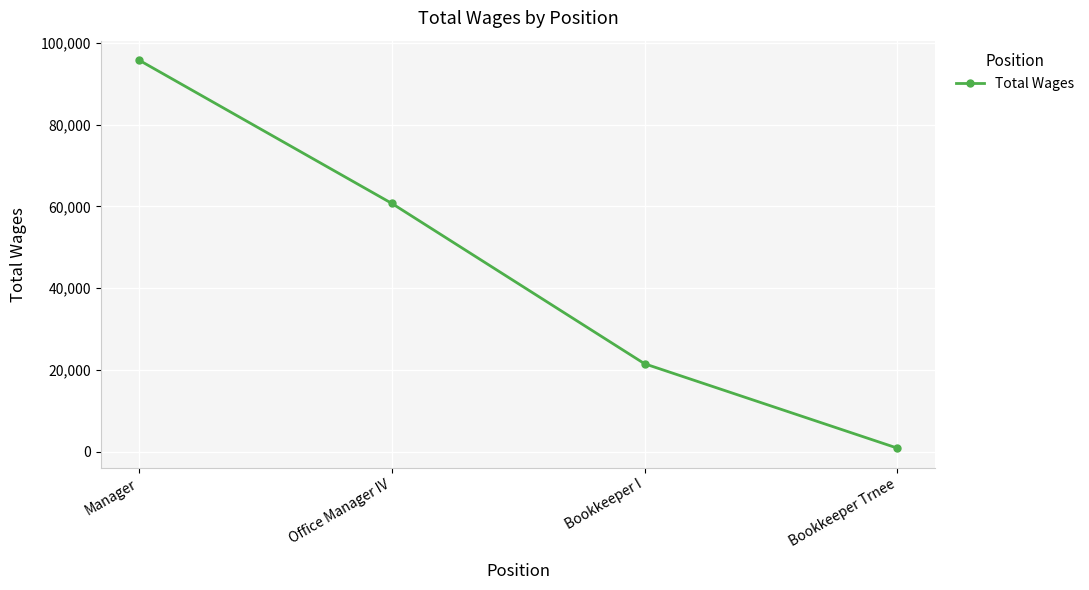

What is the difference between the maximum and minimum values?

94972